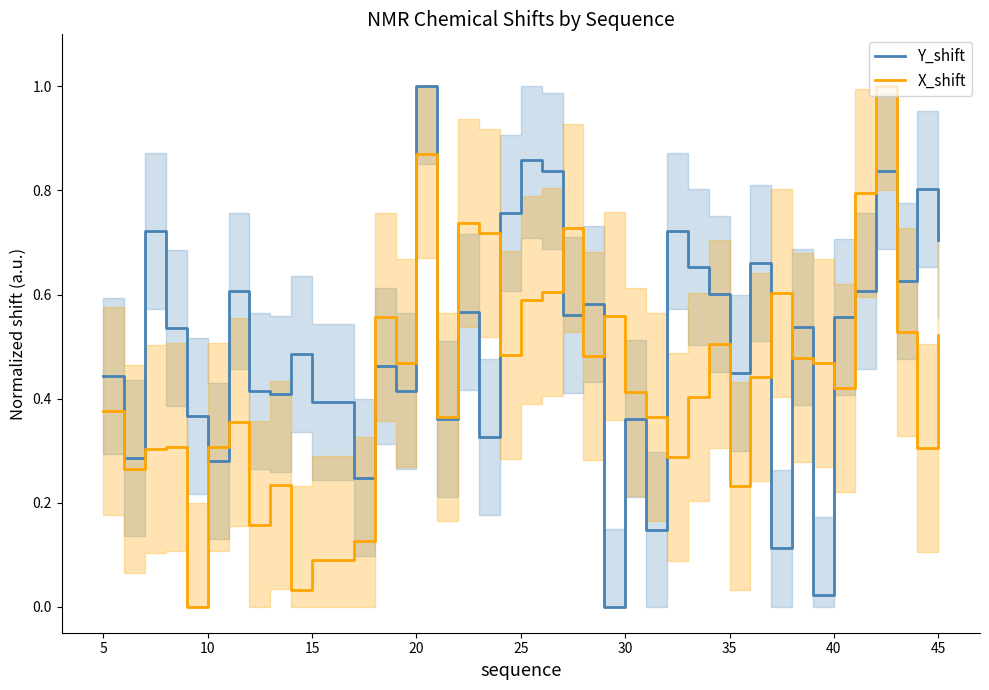

The value of Y_shift at 18 is 1.3. True or false?

False